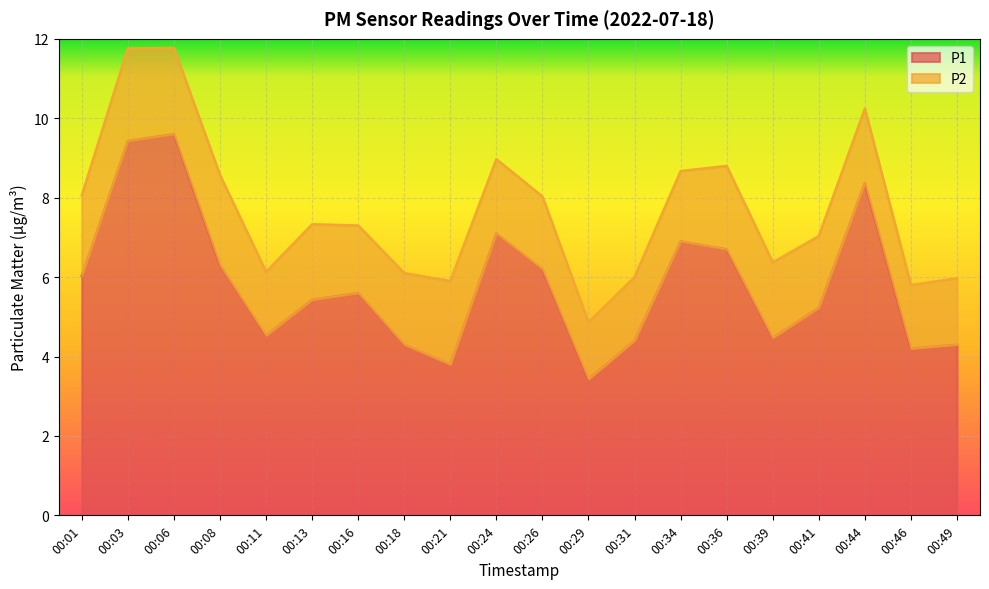

True or false: the data shows 1.9 at 00:18.

False